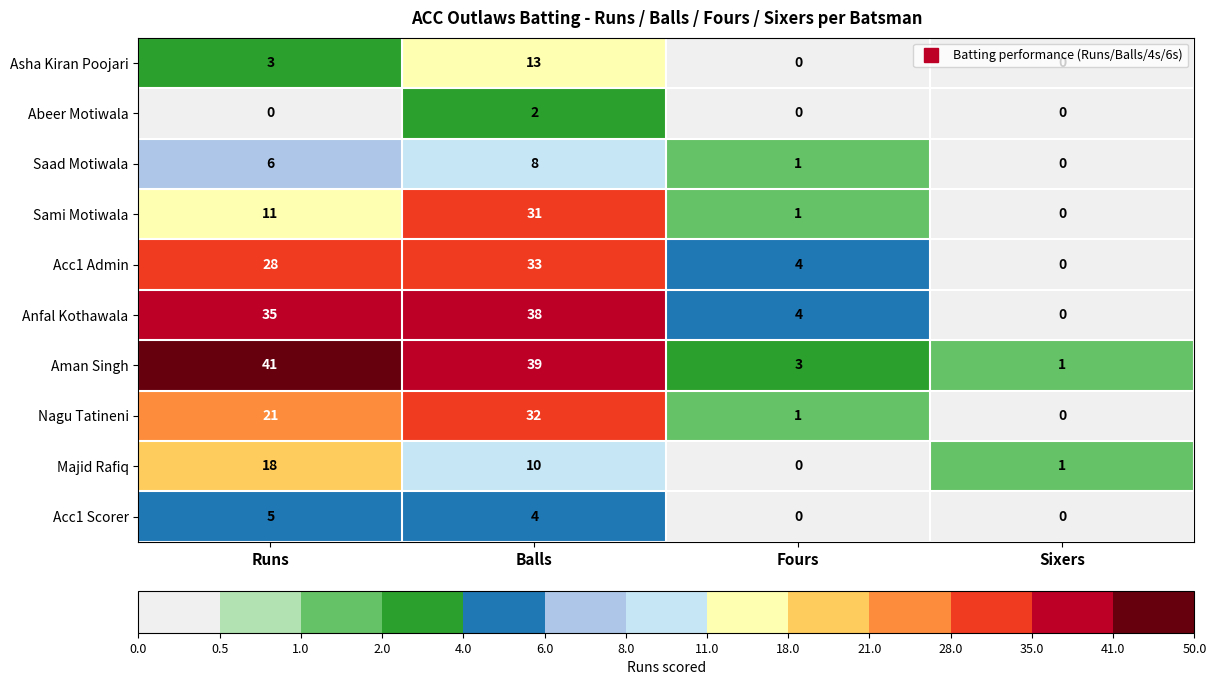

At which label does Acc1 Scorer reach its peak?

Runs